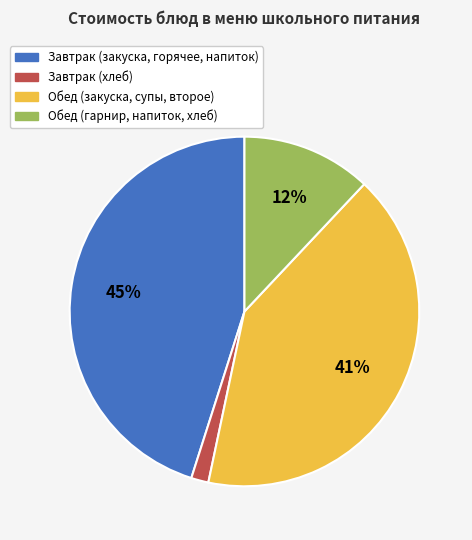

Count the number of slices in the pie.

4